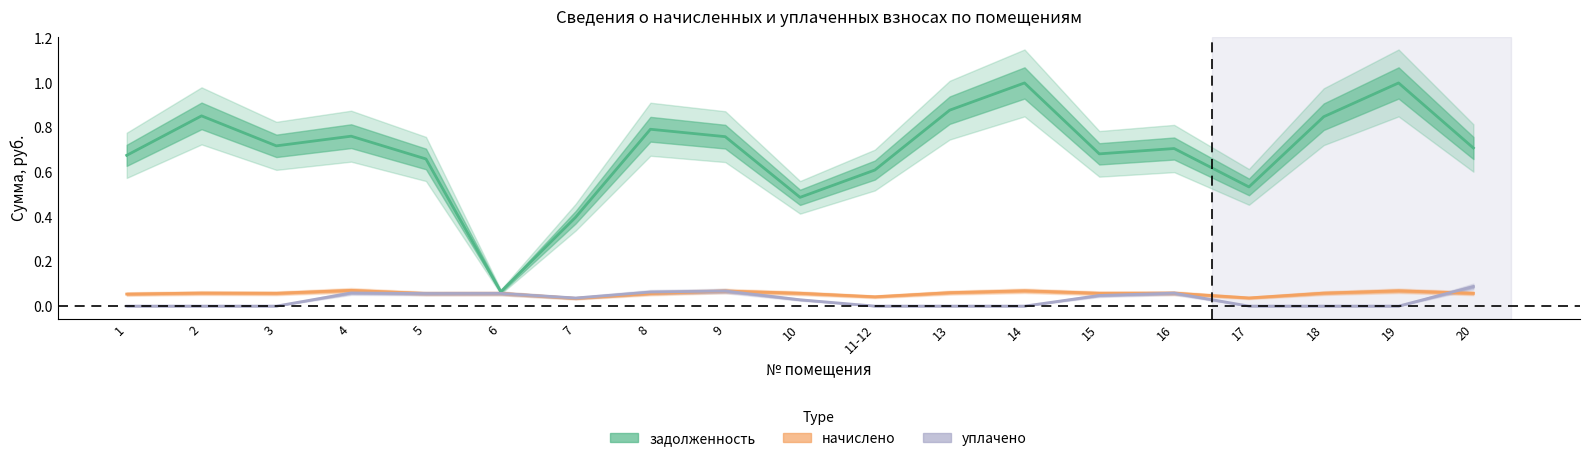

Reading left to right, list all the values displayed in this chart.

задолженность: 1=0.7	2=0.9	3=0.7	4=0.8	5=0.7	6=0.1	7=0.4	8=0.8	9=0.8	10=0.5	11-12=0.6	13=0.9	14=1.0	15=0.7	16=0.7	17=0.5	18=0.8	19=1.0	20=0.7
начислено: 1=0.1	2=0.1	3=0.1	4=0.1	5=0.1	6=0.1	7=0.0	8=0.1	9=0.1	10=0.1	11-12=0.0	13=0.1	14=0.1	15=0.1	16=0.1	17=0.0	18=0.1	19=0.1	20=0.1
уплачено: 1=0.0	2=0.0	3=0.0	4=0.1	5=0.1	6=0.1	7=0.0	8=0.1	9=0.1	10=0.0	11-12=0.0	13=0.0	14=0.0	15=0.0	16=0.1	17=0.0	18=0.0	19=0.0	20=0.1